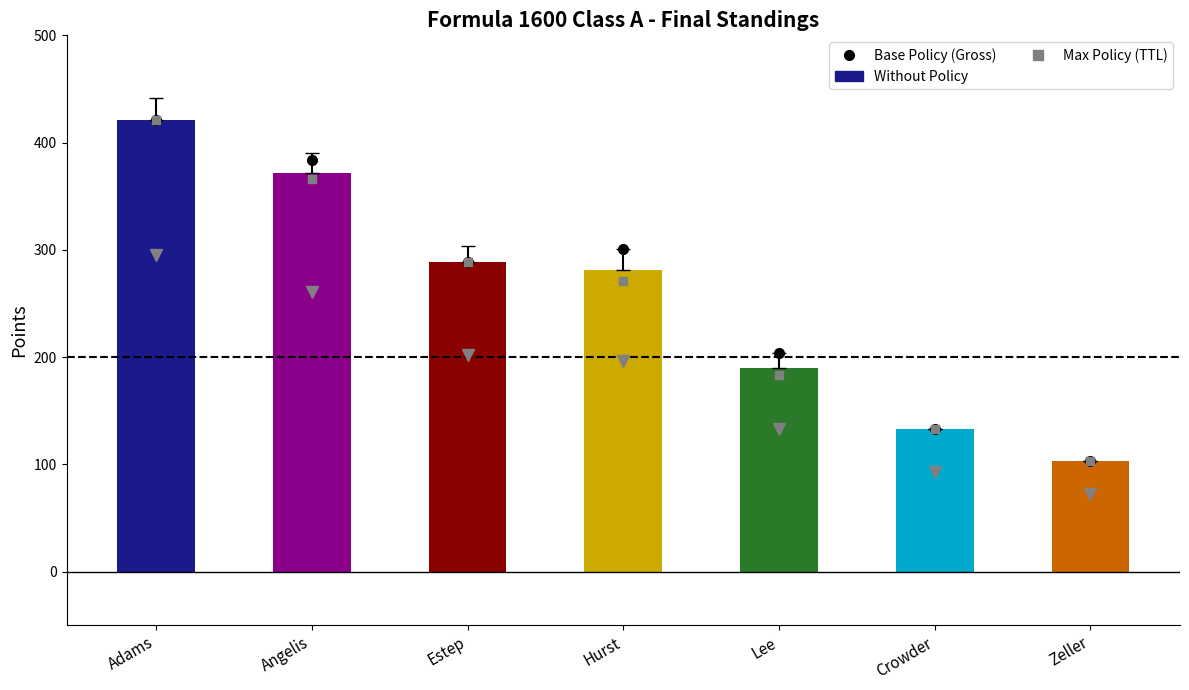

What is the approximate value at Zeller?

103